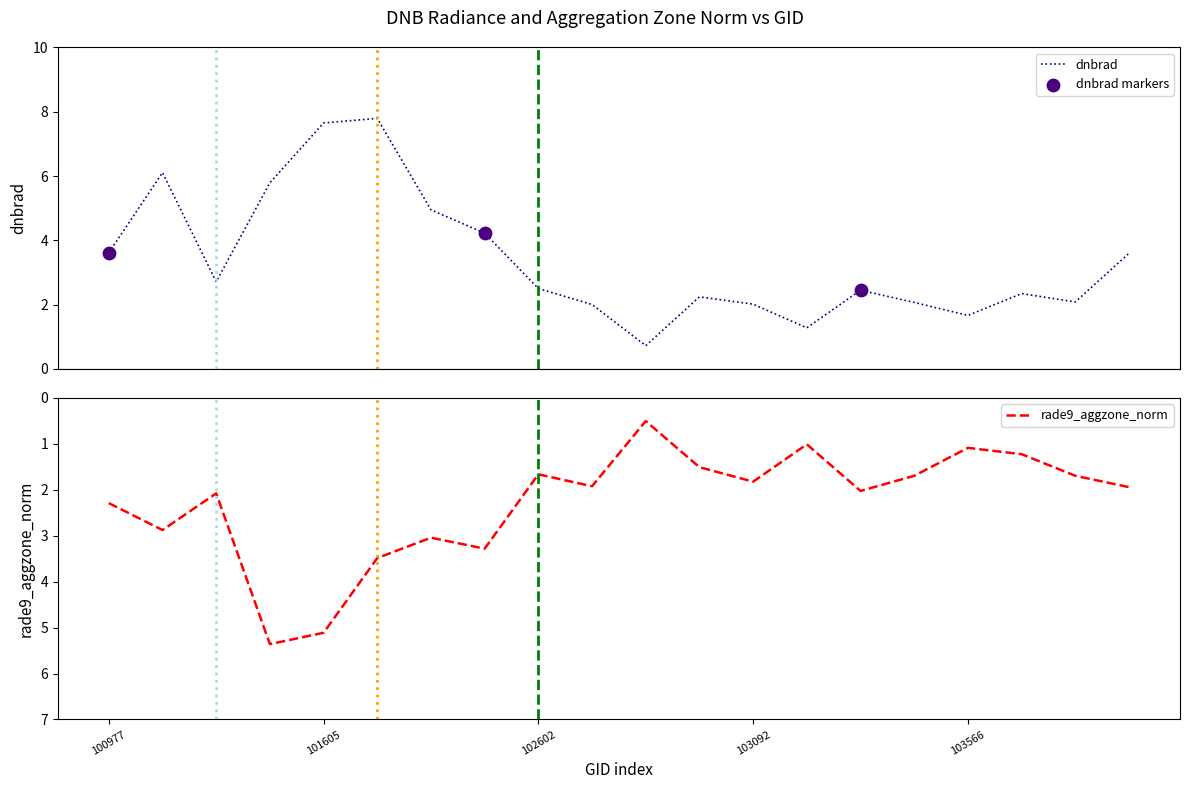

Which series has the largest total across all categories?

dnbrad